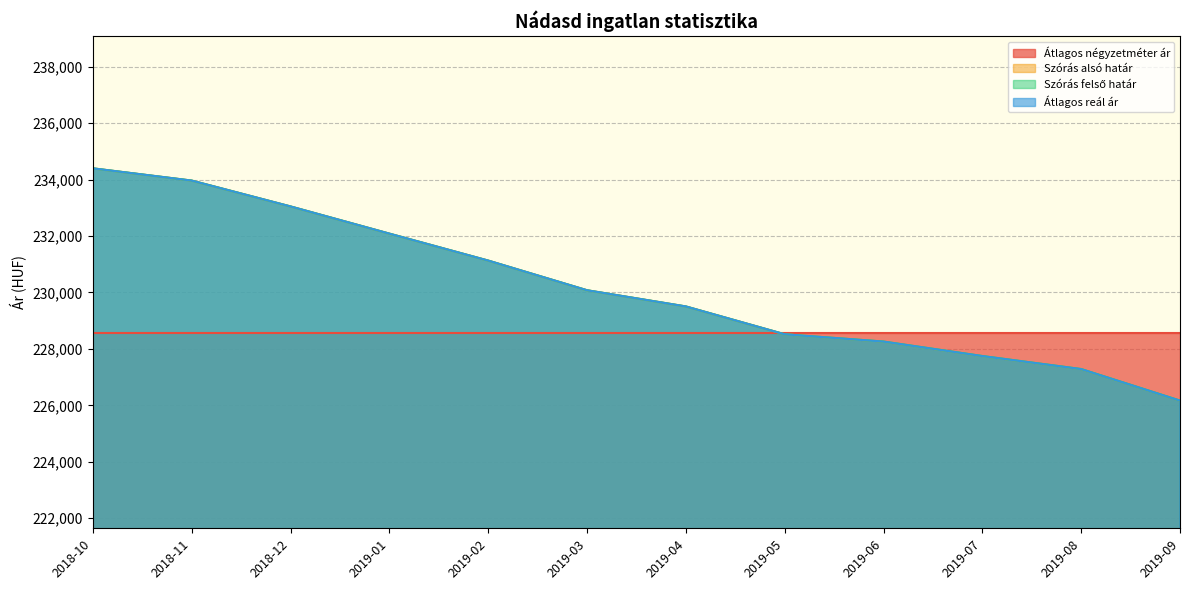

At which category is the sum across all series the highest?

2018-10